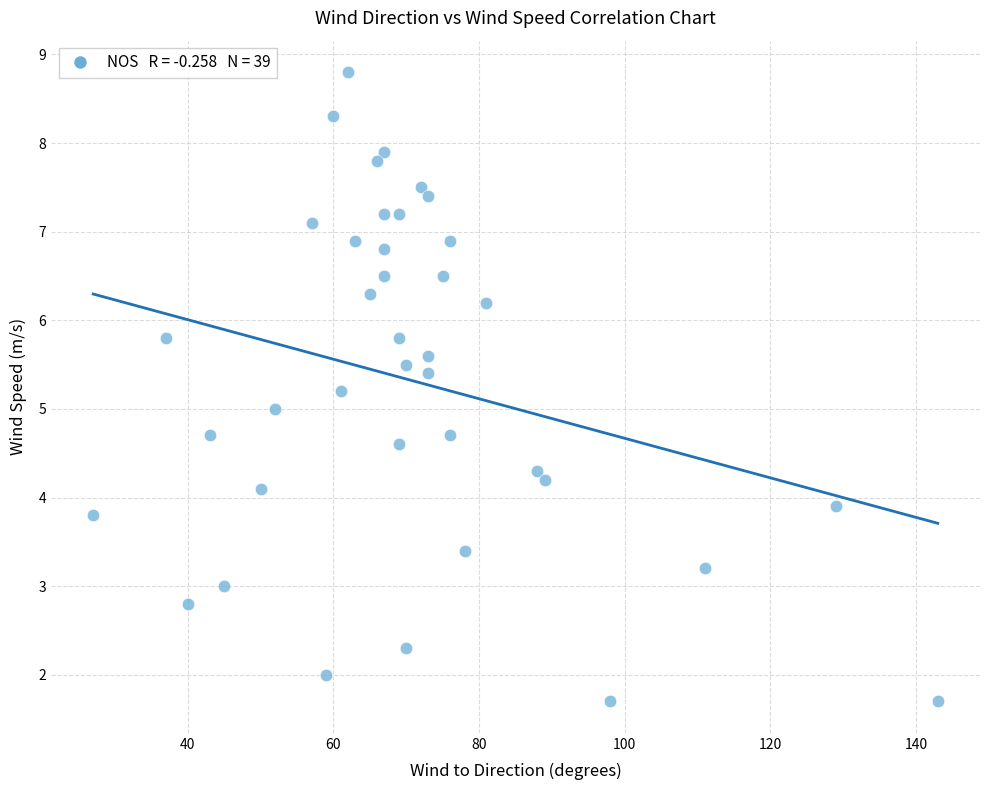

What is the range of X values (max minus min)?

116.0